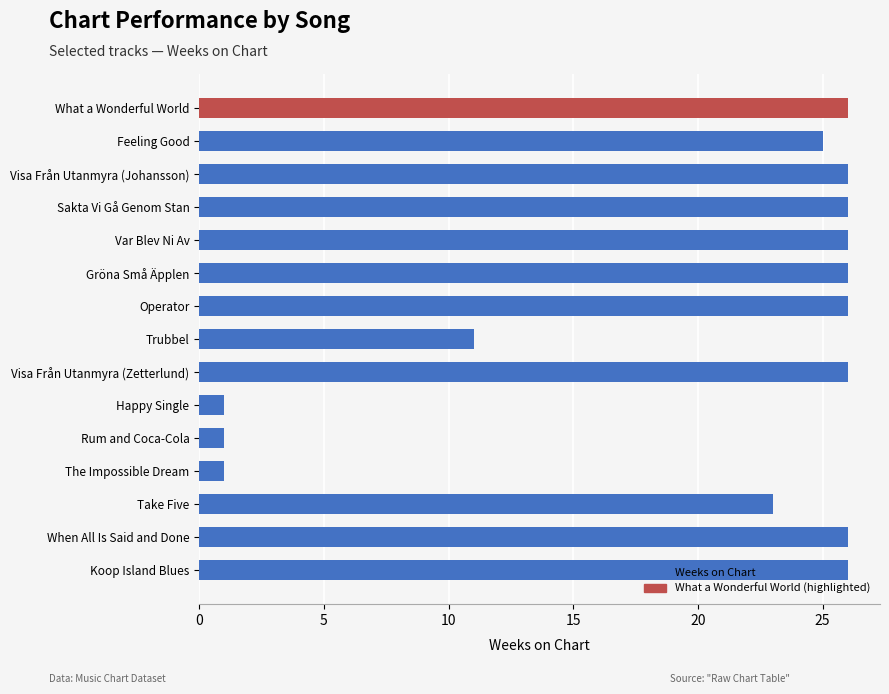

What is the change in value from Trubbel to Happy Single?

-10